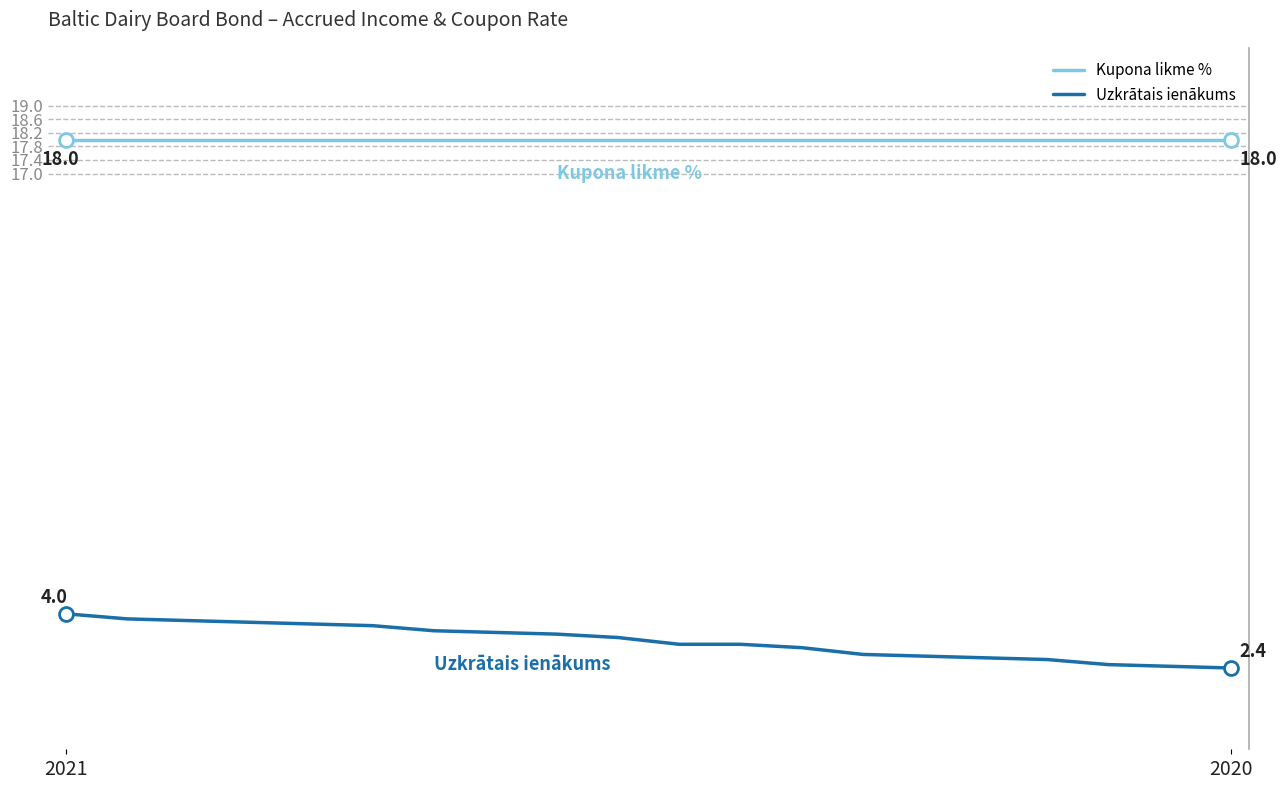

Which series has the widest spread of values?

Uzkrātais ienākums